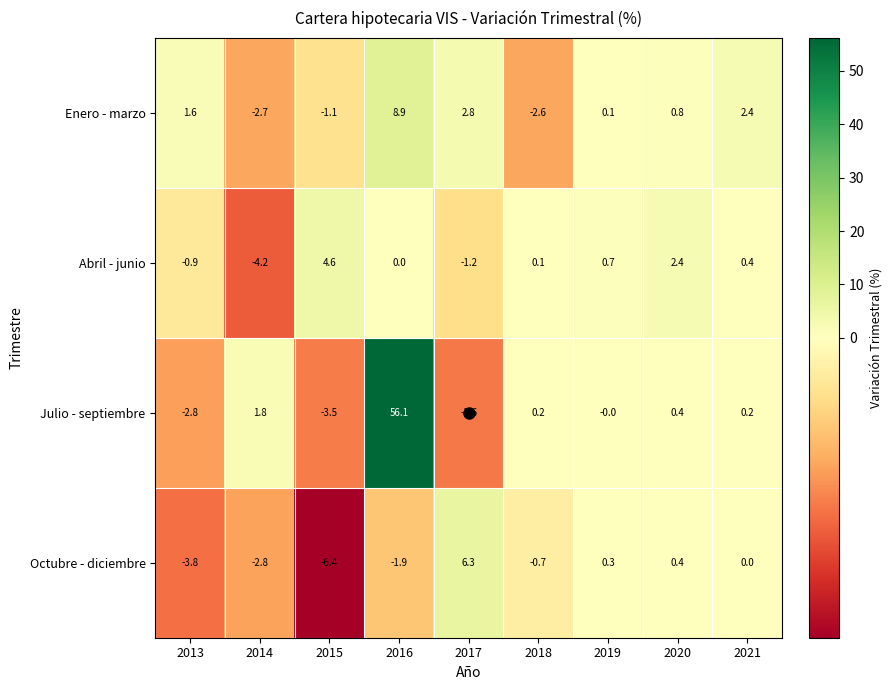

What is the average value of the Enero - marzo series?

1.1